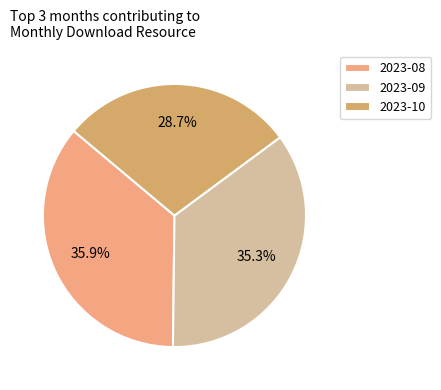

What percentage do 2023-10 and 2023-09 together represent?

64.1%